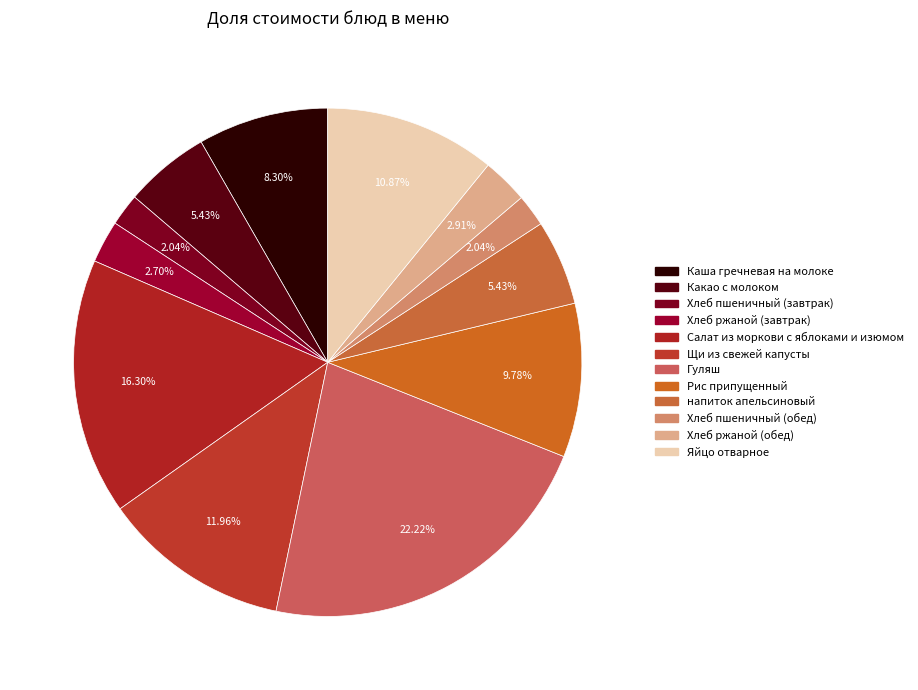

Which has a higher value, Хлеб пшеничный (завтрак) or напиток апельсиновый?

напиток апельсиновый